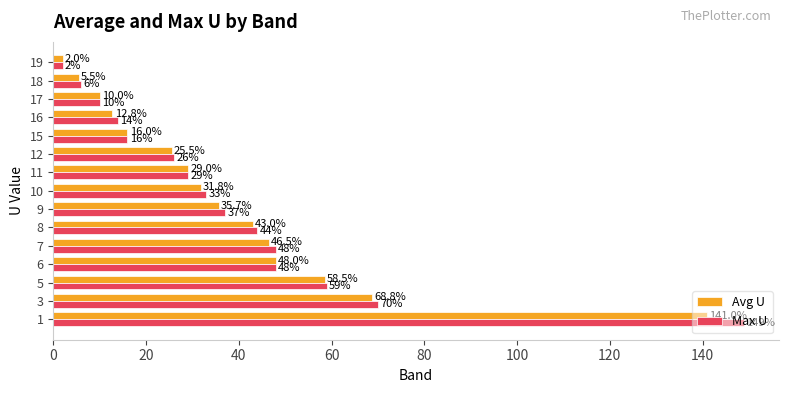

How many values in the Avg U series exceed 31?

8